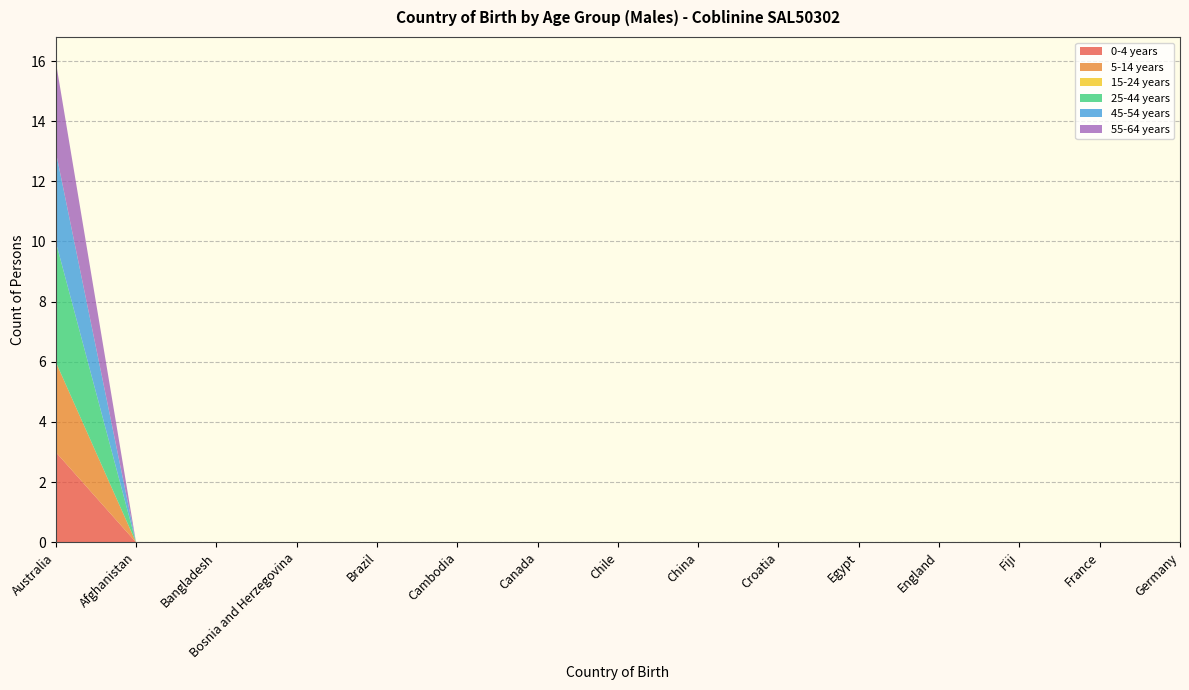

Reading left to right, transcribe all the data shown in this chart.

0-4 years: 3	0	0	0	0	0	0	0	0	0	0	0	0	0	0
5-14 years: 3	0	0	0	0	0	0	0	0	0	0	0	0	0	0
15-24 years: 0	0	0	0	0	0	0	0	0	0	0	0	0	0	0
25-44 years: 4	0	0	0	0	0	0	0	0	0	0	0	0	0	0
45-54 years: 3	0	0	0	0	0	0	0	0	0	0	0	0	0	0
55-64 years: 3	0	0	0	0	0	0	0	0	0	0	0	0	0	0